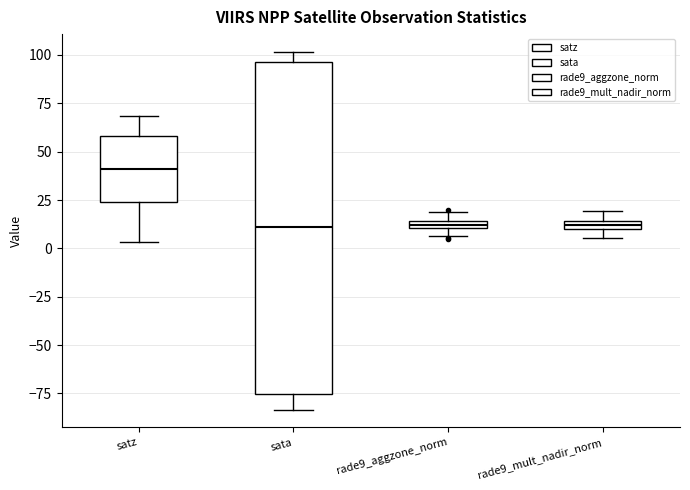

Where does the upper whisker of the box for rade9_mult_nadir_norm end on the y-axis? The values are not printed on the chart, so give them approximately, as read against the axis.

20